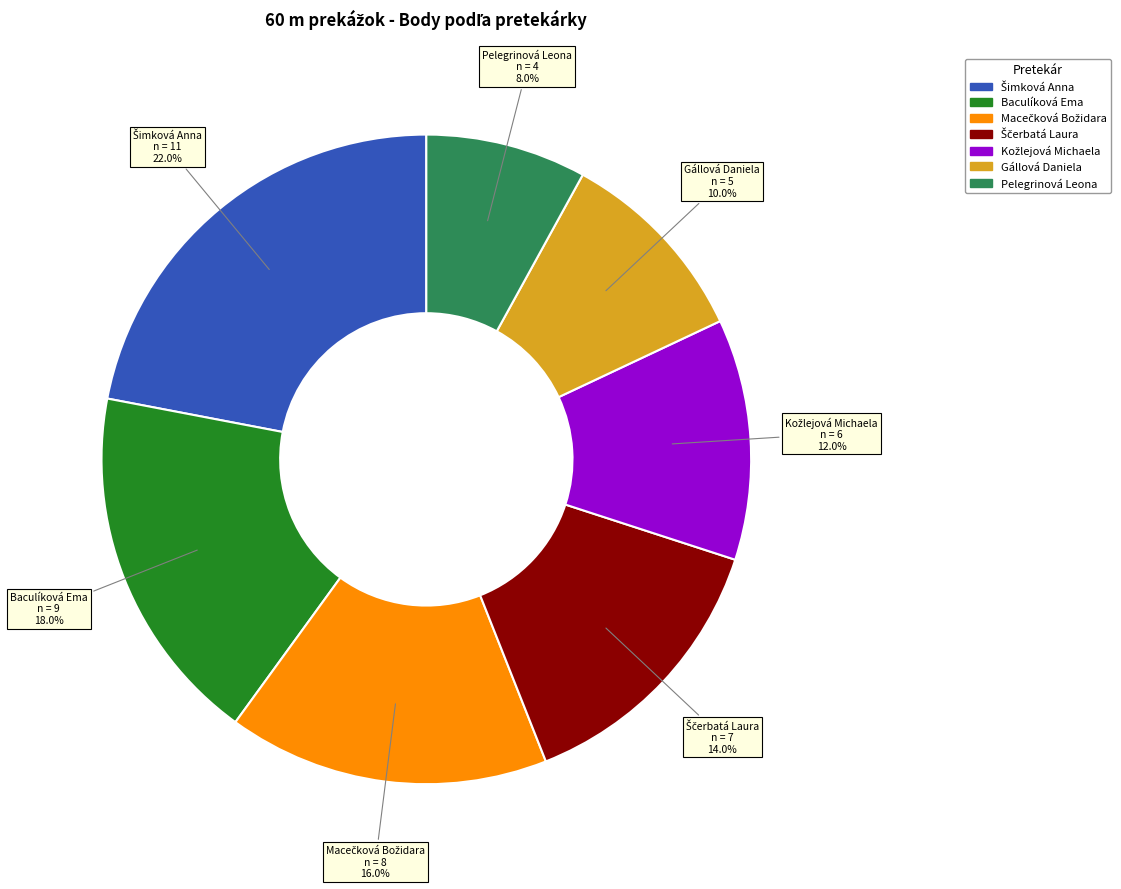

Is Baculíková Ema the majority of the pie?

No